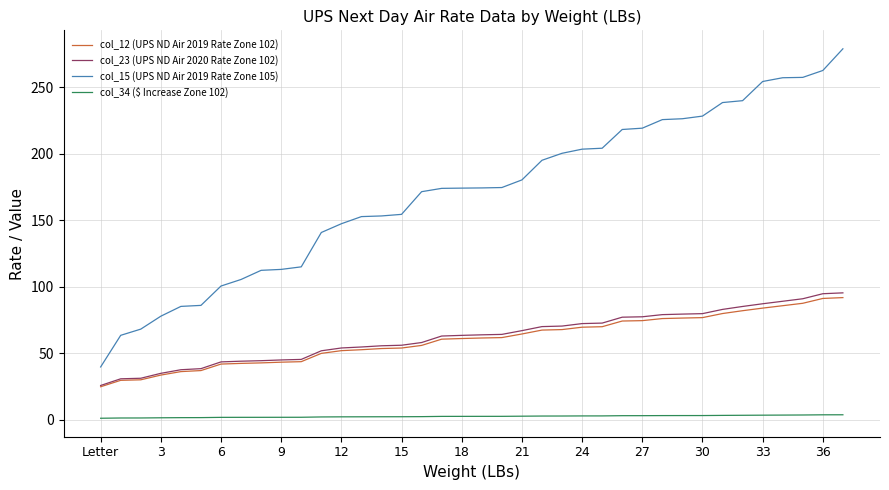

True or false: col_23 (UPS ND Air 2020 Rate Zone 102) and col_15 (UPS ND Air 2019 Rate Zone 105) intersect in this chart.

False